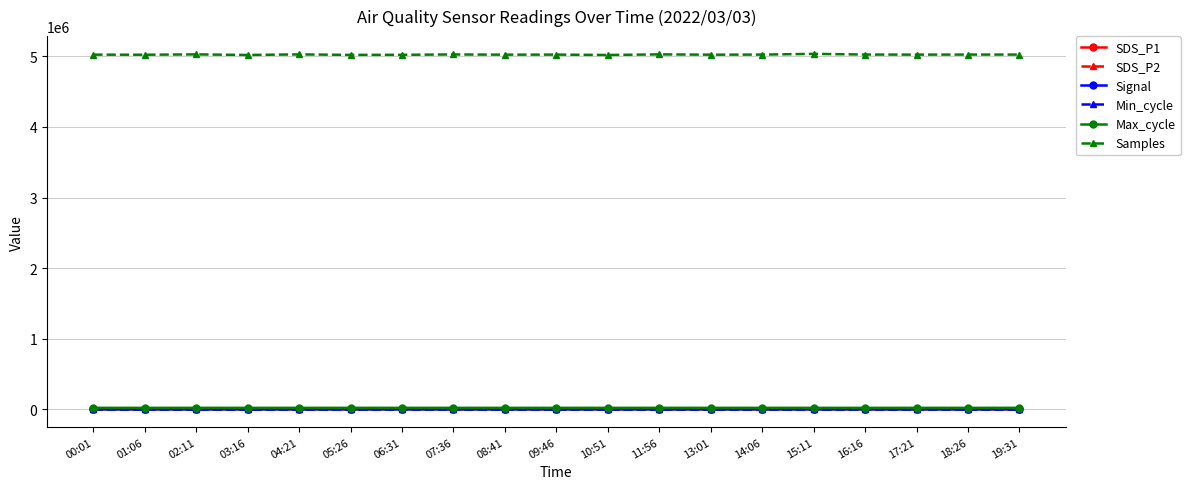

At how many categories does at least one series exceed 578886?

19